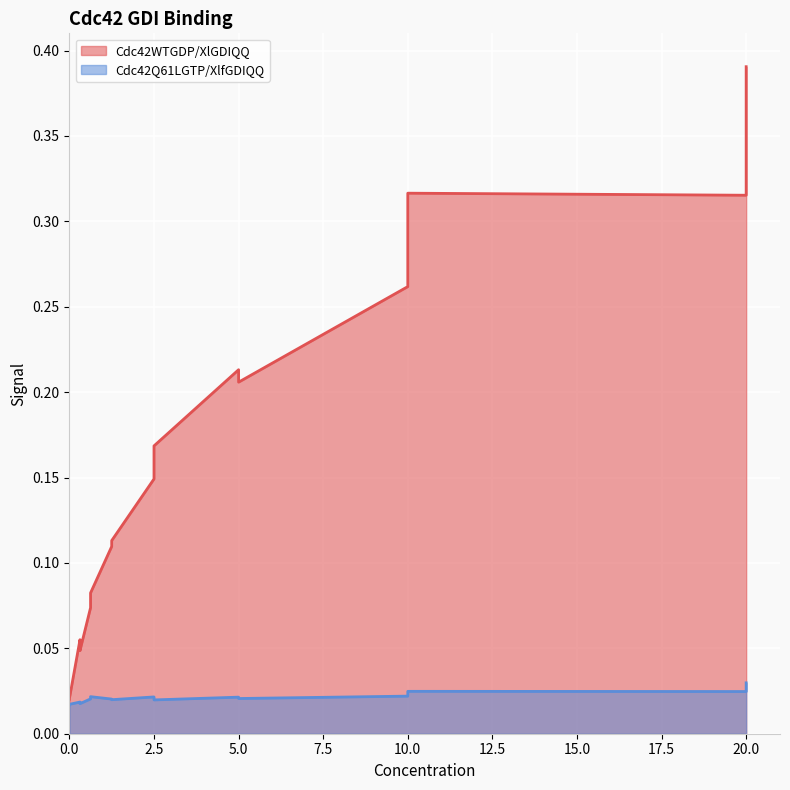

How many interior local valleys does the Cdc42WTGDP/XlGDIQQ series have?

3